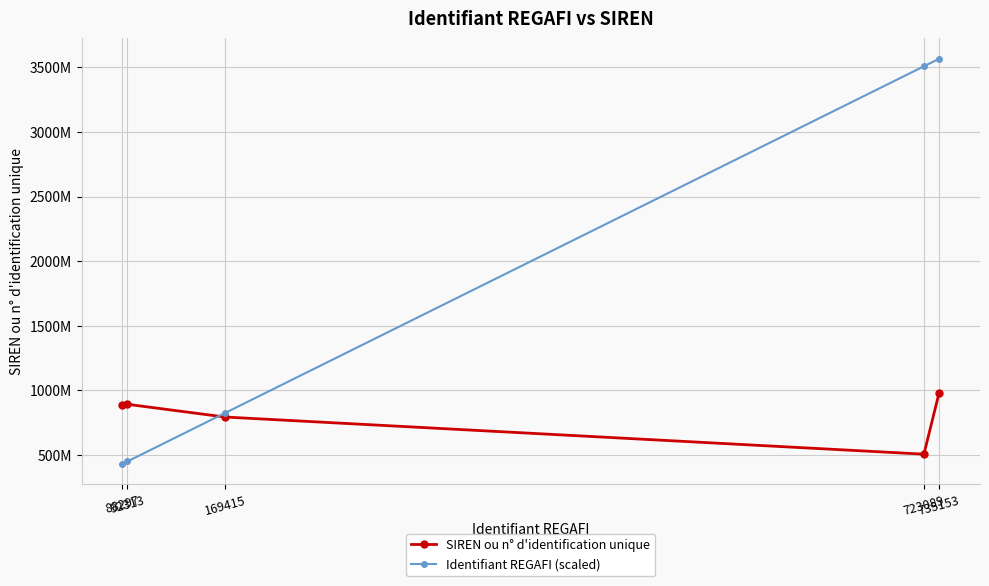

Reading left to right, what are all the values shown in this chart?

SIREN ou n° d'identification unique: 881715288.0	890510738.0	791983190.0	504106824.0	981276975.0
Identifiant REGAFI (scaled): 428490800.4	447979787.1	822143096.0	3509031839.9	3567576445.3